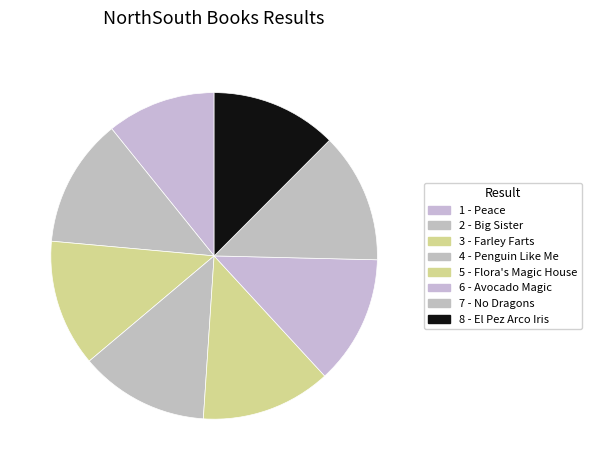

Approximately how many times larger is the value at 4 - Penguin Like Me compared to 7 - No Dragons?

1.0